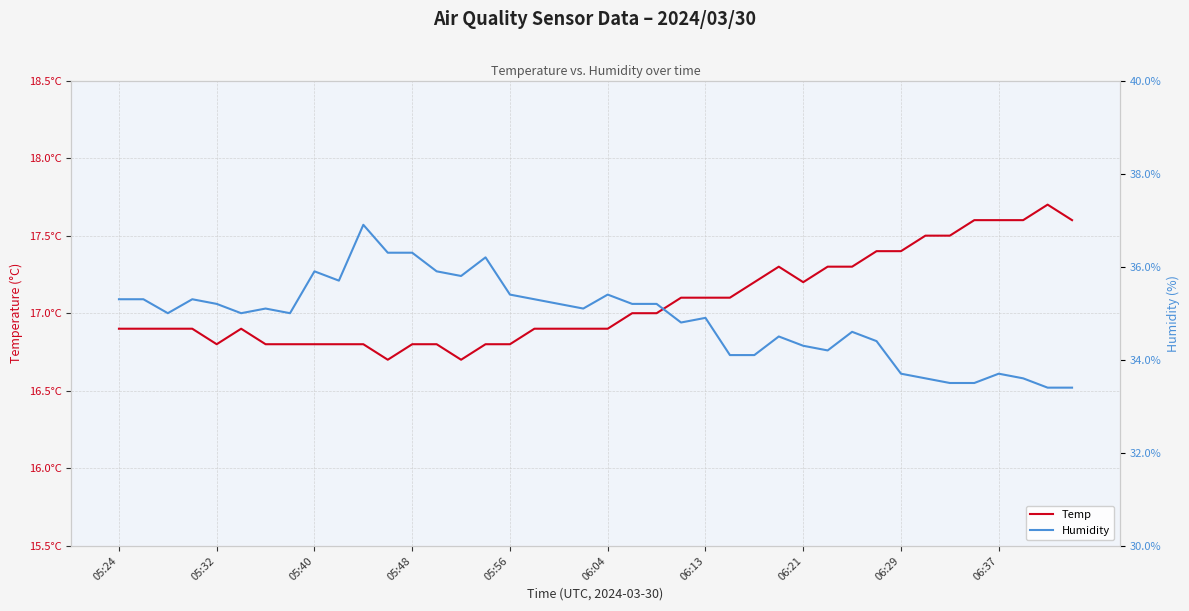

The Temp series shows 25.6 at 06:04. True or false?

False